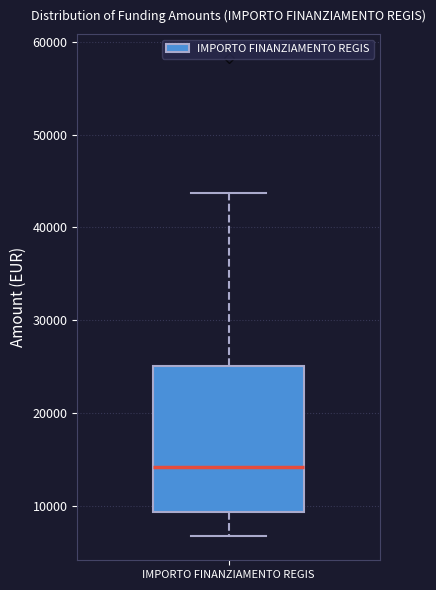

Where is the upper edge of the box for IMPORTO FINANZIAMENTO REGIS on the y-axis? The values are not printed on the chart, so give them approximately, as read against the axis.

25000